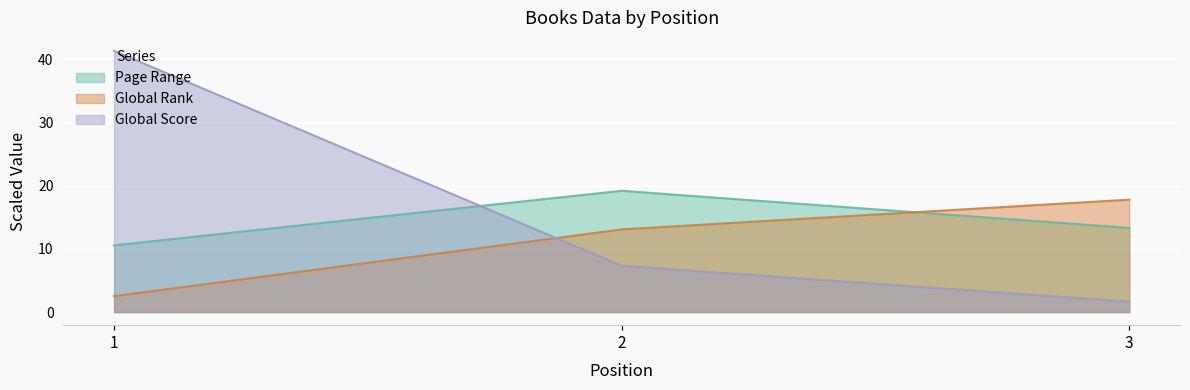

What is the maximum value for Global Rank?

17.8